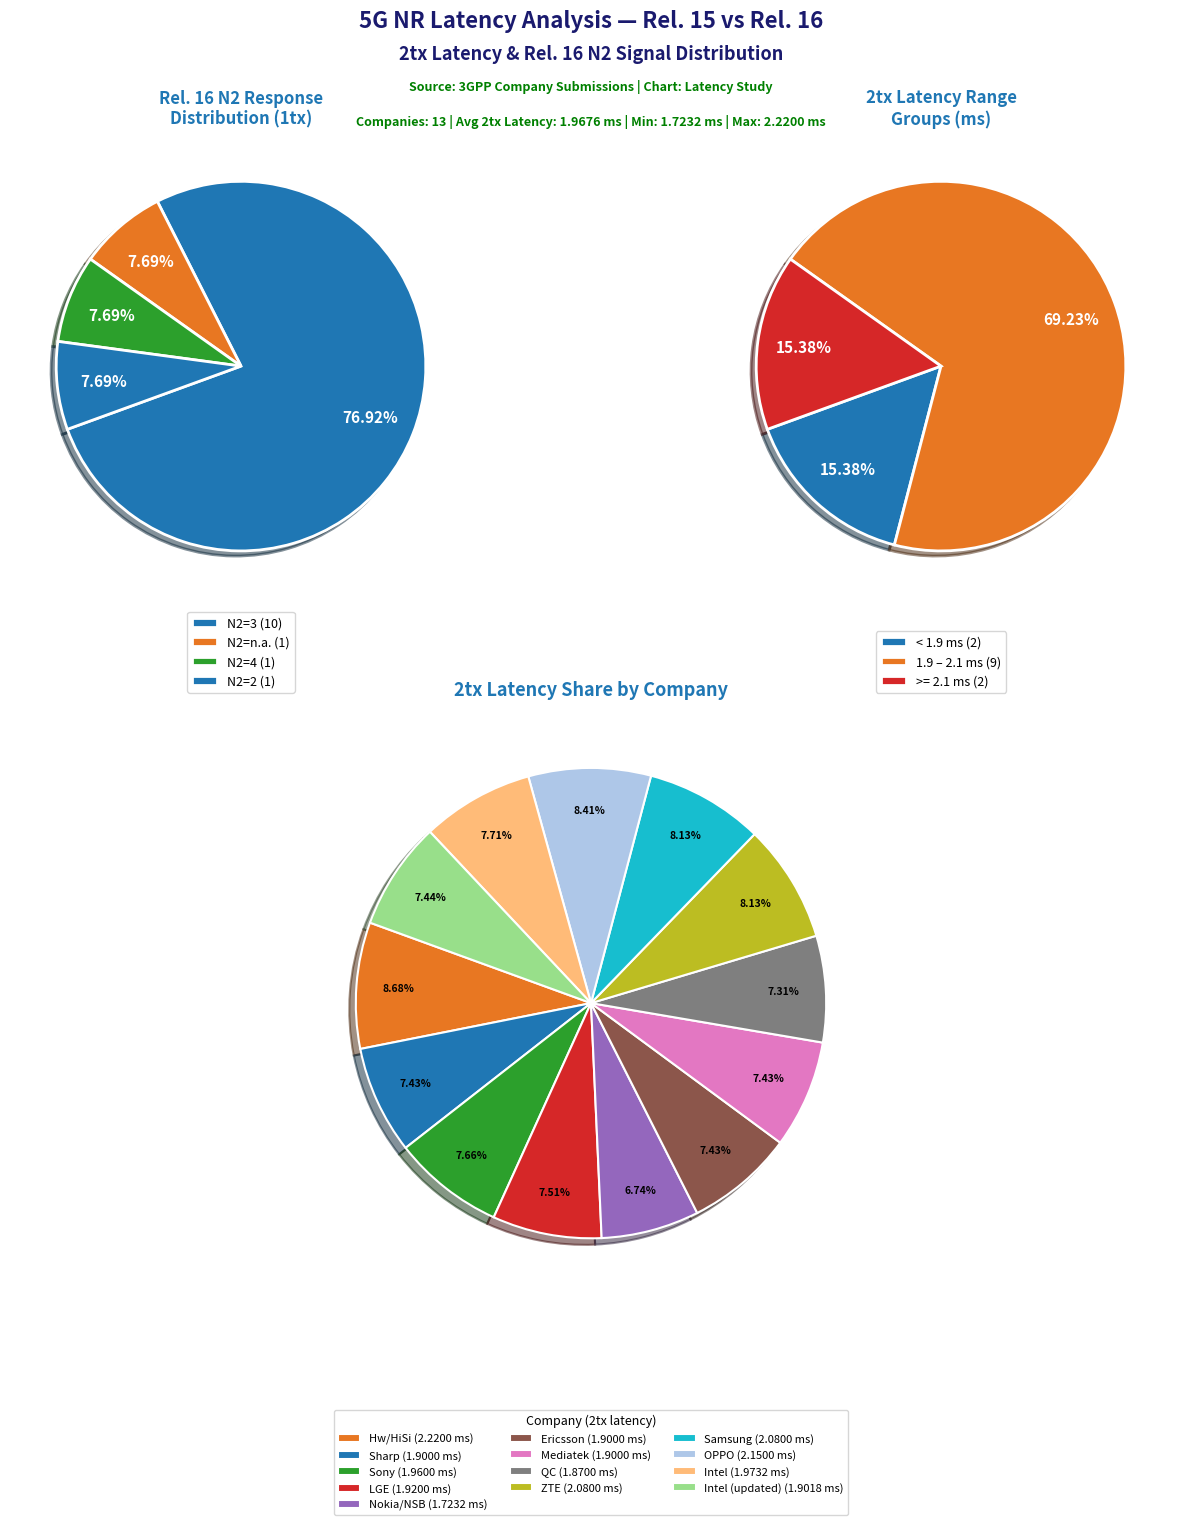

What percentage is the LGE slice, to the nearest percent?

8%